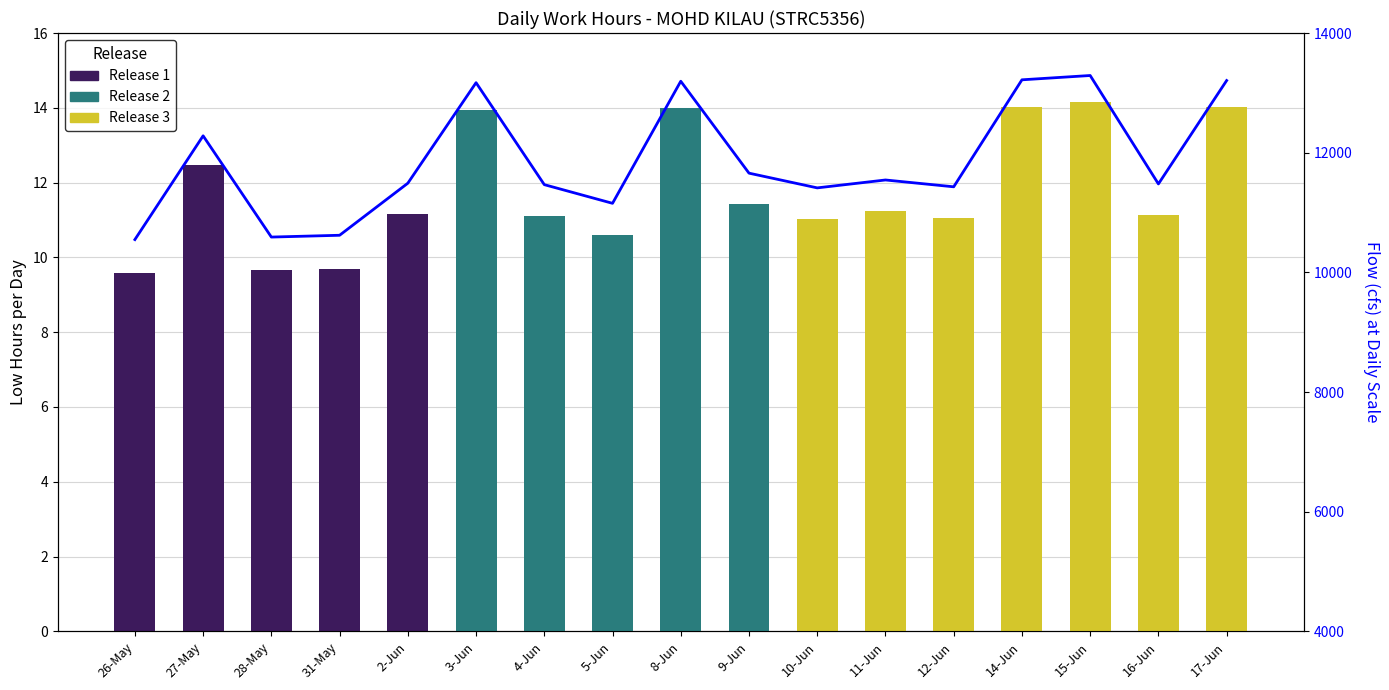

What is the smallest value displayed?

10548